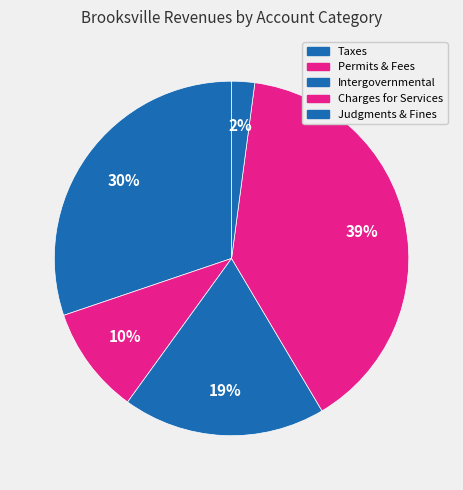

To the nearest percent, what portion does Charges for Services represent?

39%